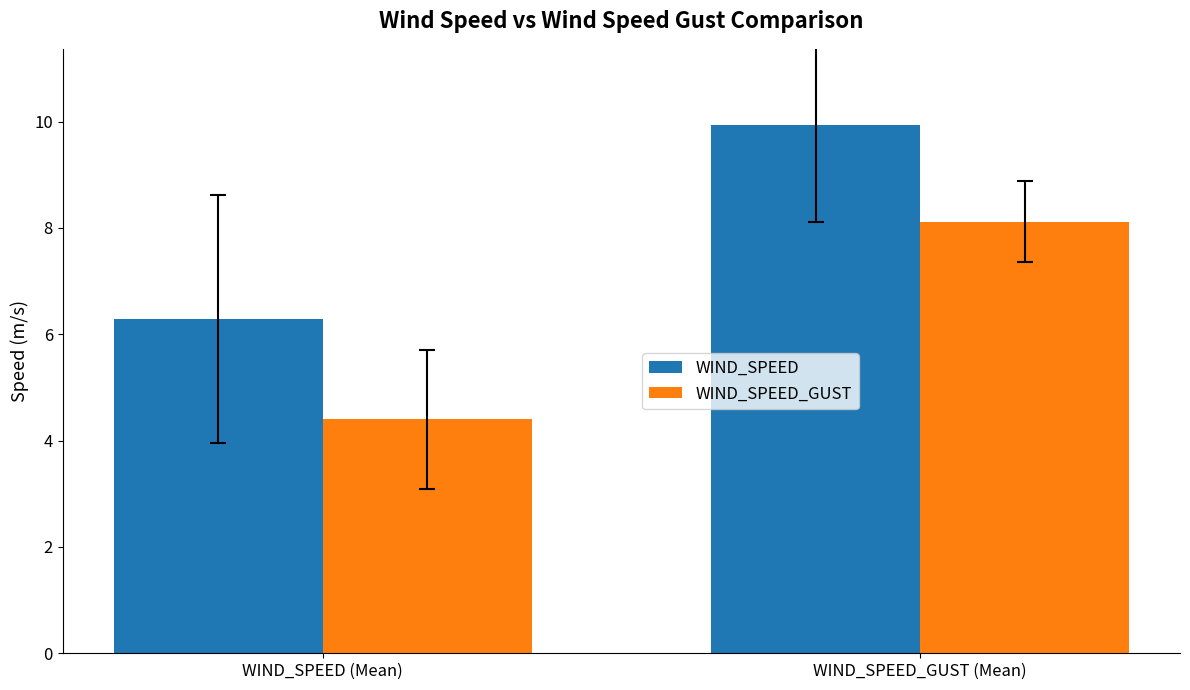

Which series has the largest total across all categories?

WIND_SPEED